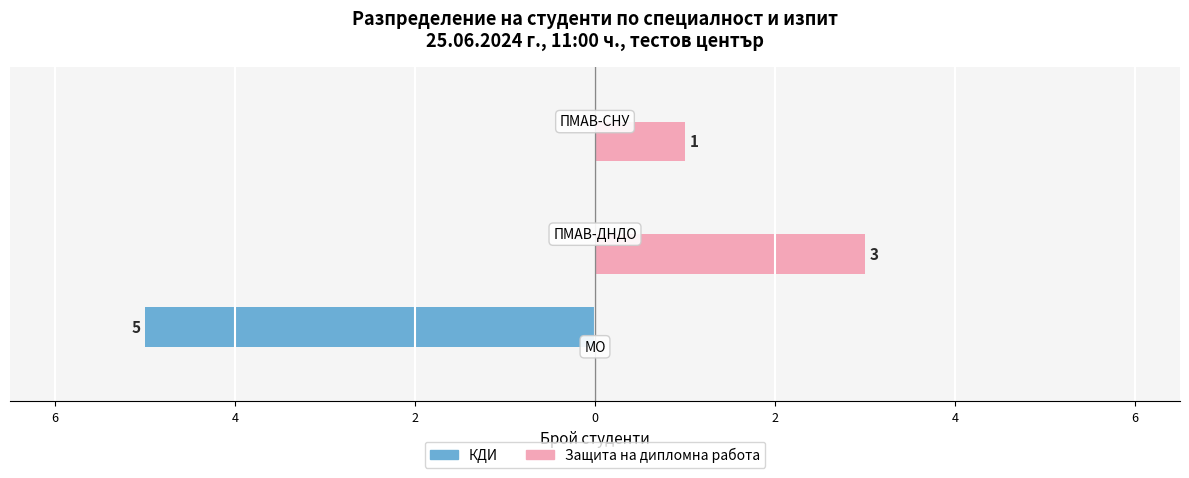

What is the smallest value displayed?

-5